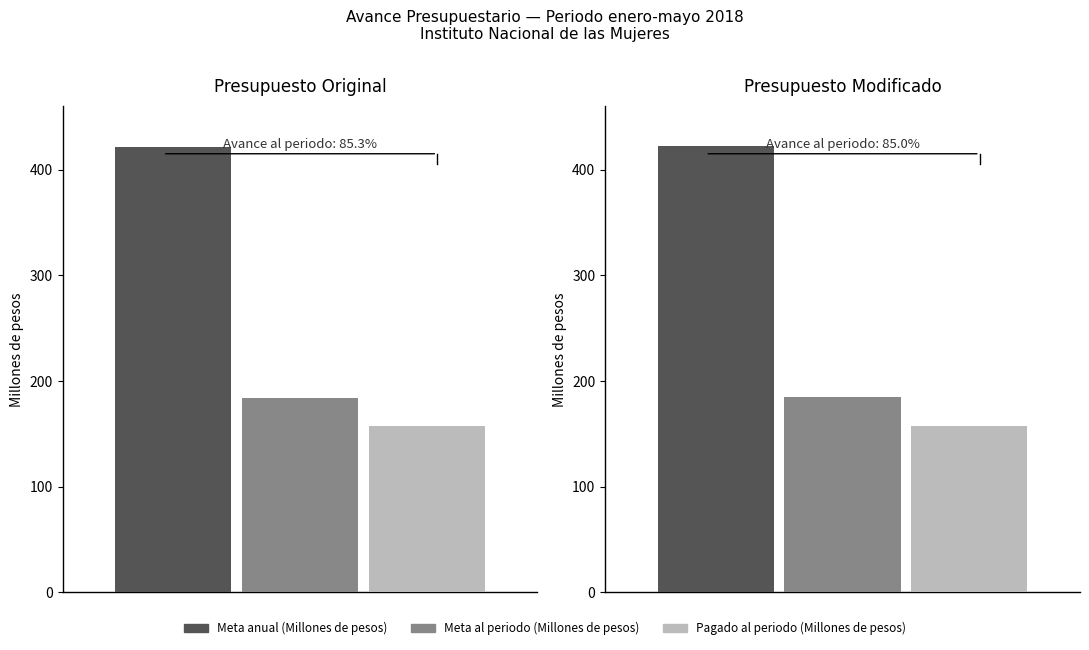

How many groups of bars are there?

2